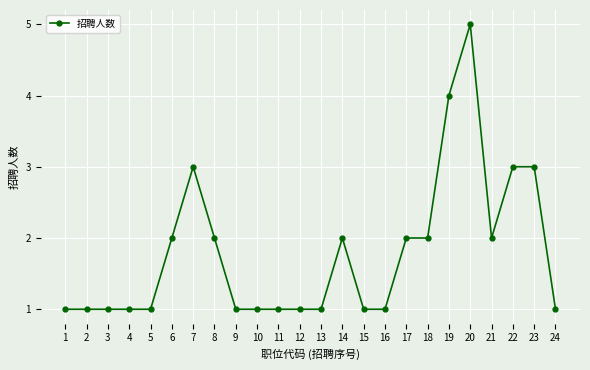

What is the average value?

2